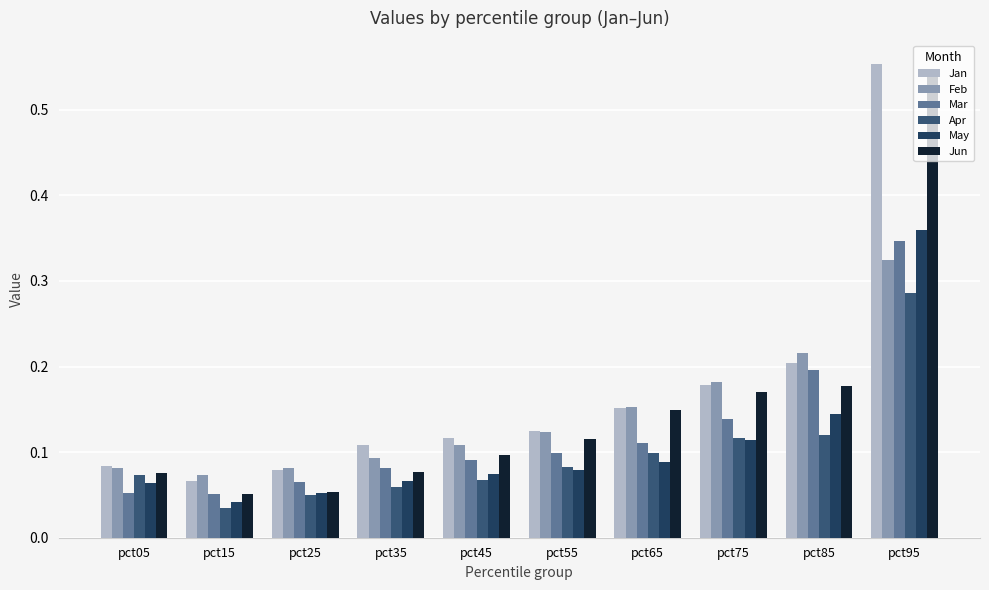

How many bars are there in total?

60